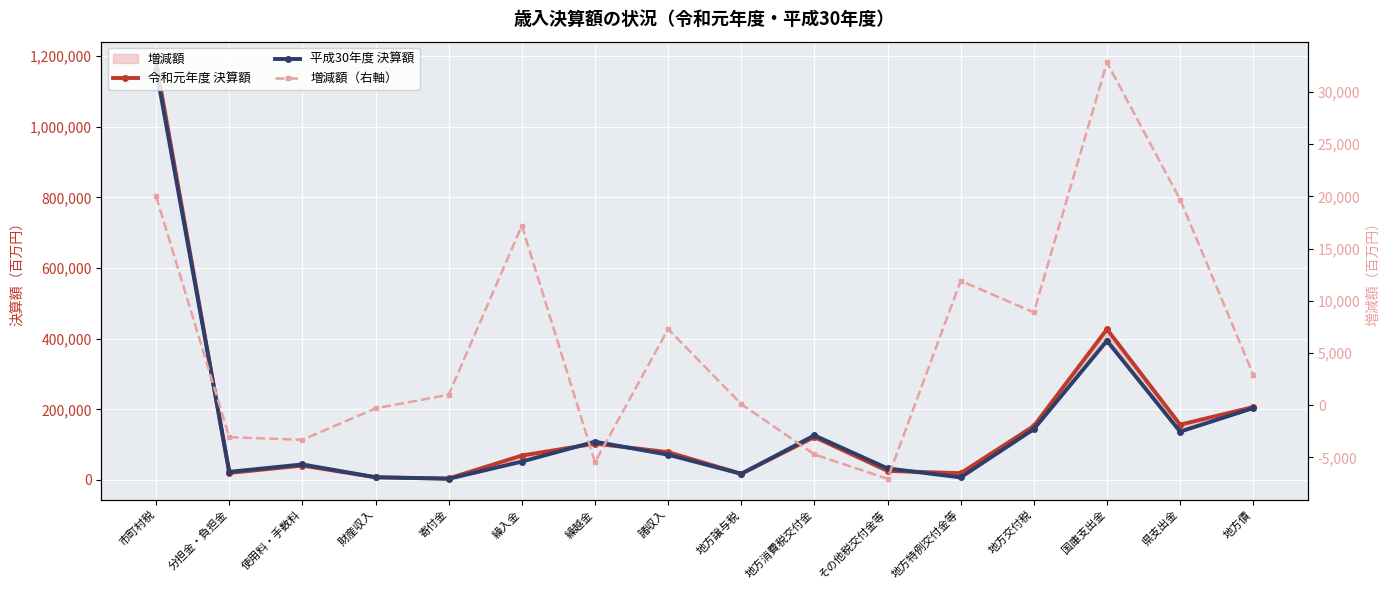

What is the maximum value for 増減額（右軸）?

32814